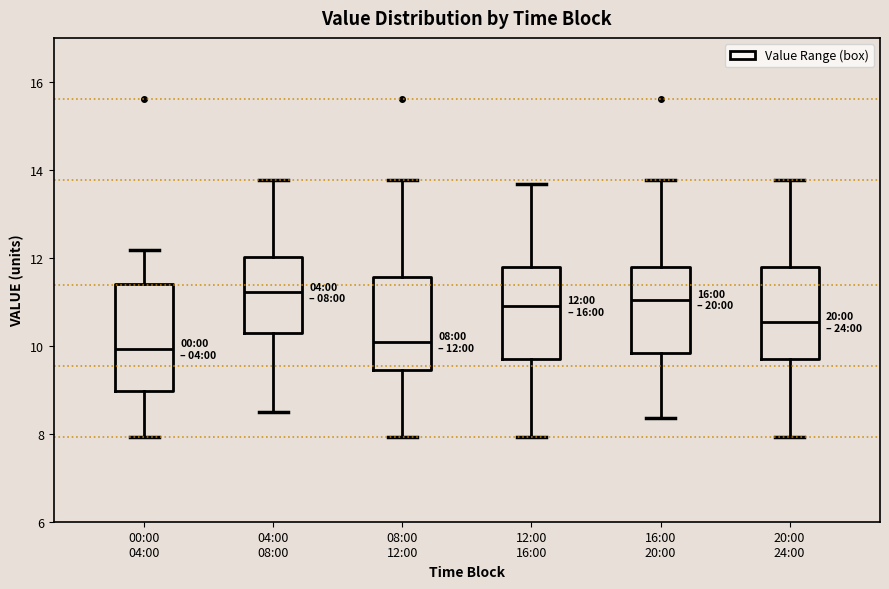

Comparing the boxes themselves (not the whiskers), which one is the tallest?

00:00 04:00